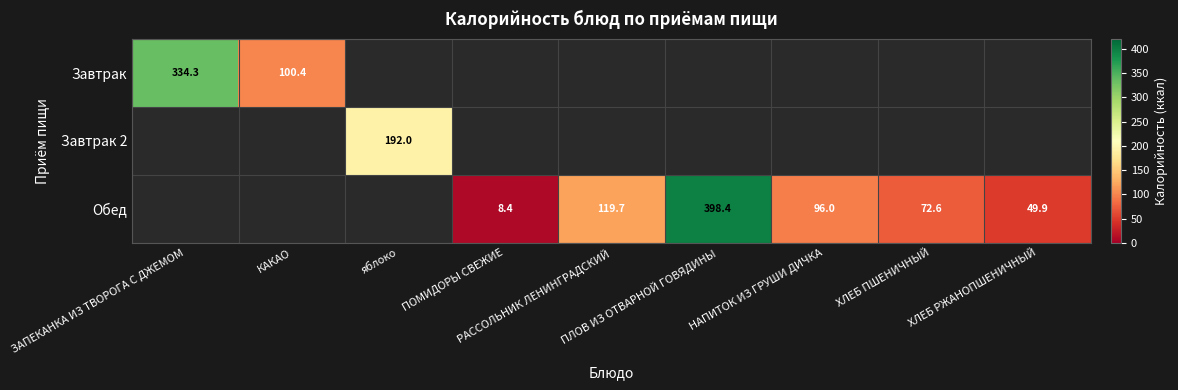

True or false: Обед has a value of 2.9 at ПОМИДОРЫ СВЕЖИЕ.

False